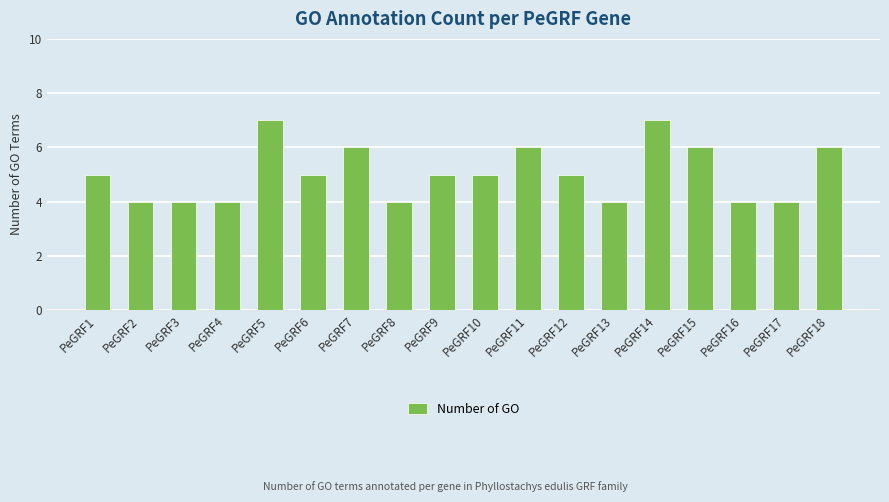

What is the change in value from PeGRF2 to PeGRF9?

+1